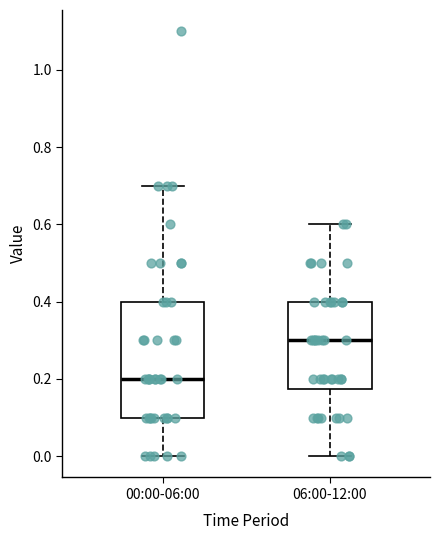

Where is the upper edge of the box for 00:00-06:00 on the y-axis? The values are not printed on the chart, so give them approximately, as read against the axis.

0.40